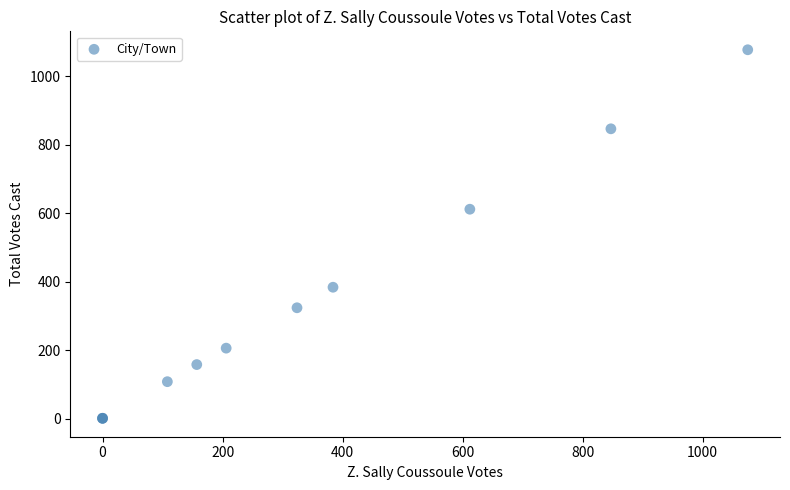

What Y value in the scatter plot is closest to 539?

612